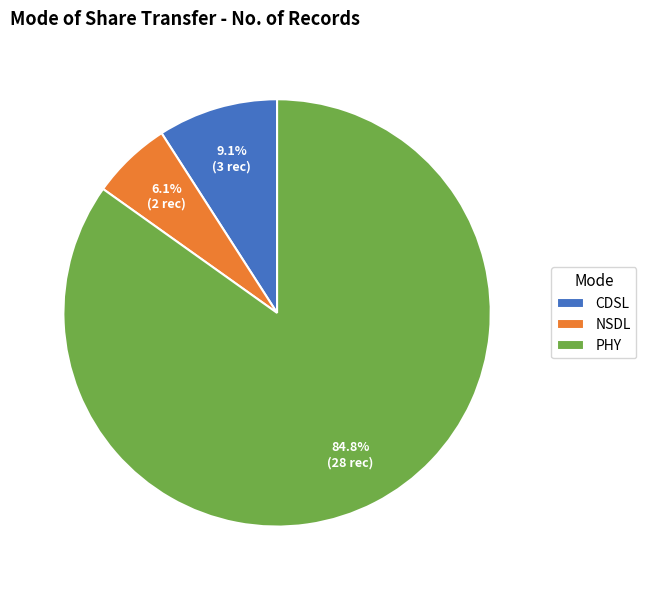

Does CDSL represent more than half of the total?

No